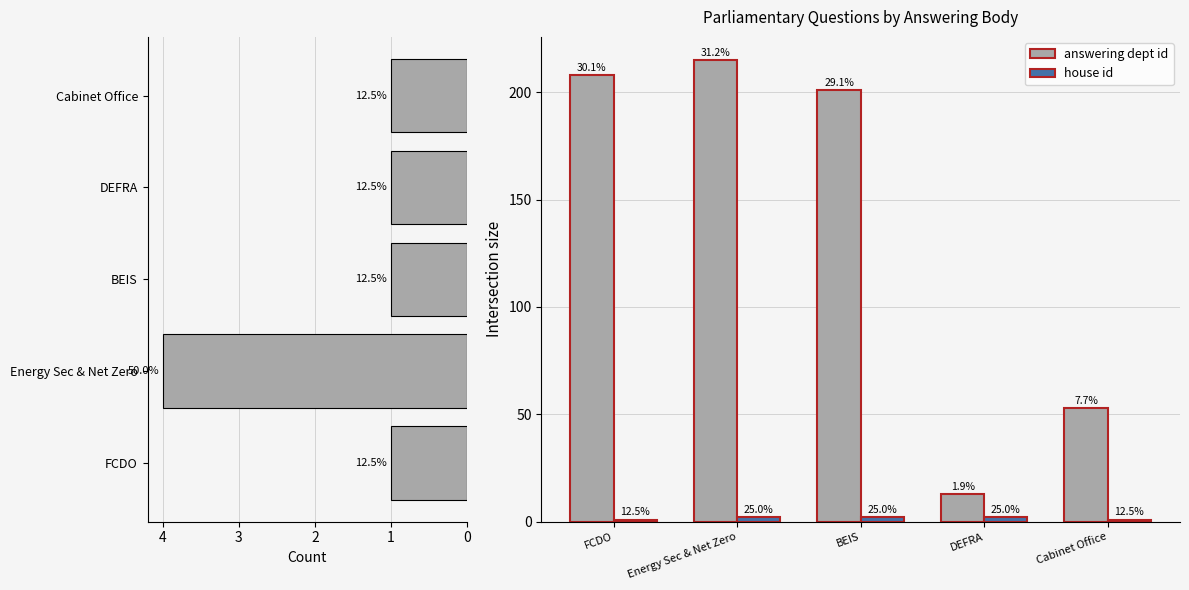

Reading right to left, extract all data points from this chart.

question count: 1	1	1	4	1
answering dept id: 53	13	201	215	208
house id: 1	2	2	2	1